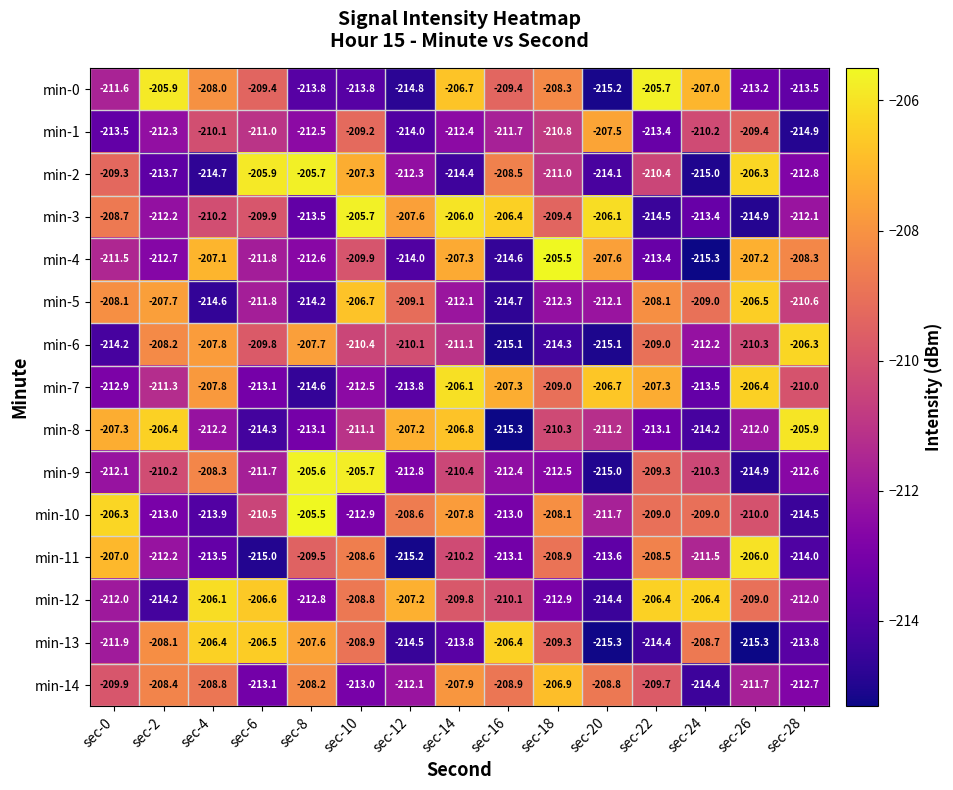

True or false: min-11 has a value of -90.7 at sec-8.

False